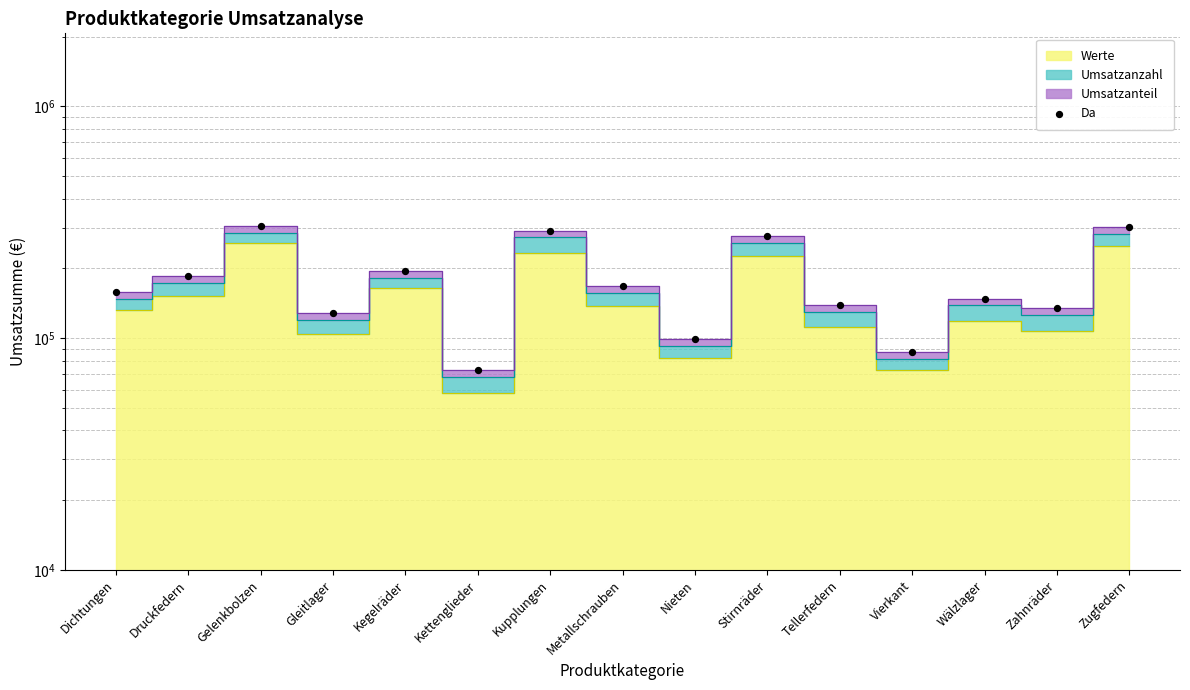

Which has a higher value, Druckfedern or Dichtungen?

Druckfedern